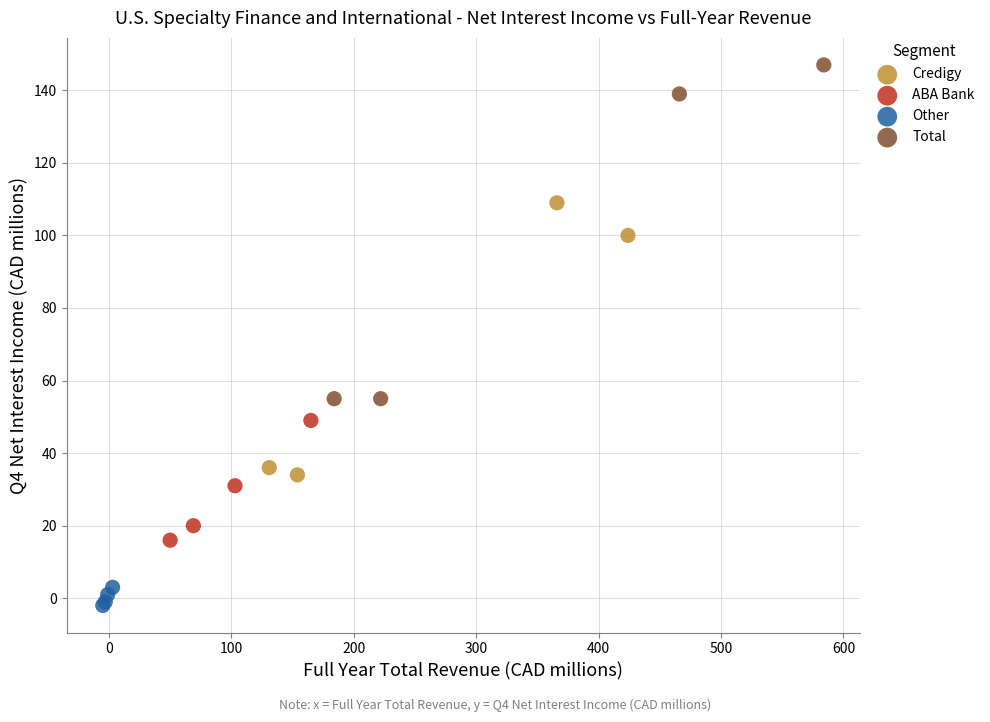

Which series reaches the maximum Y coordinate?

Total